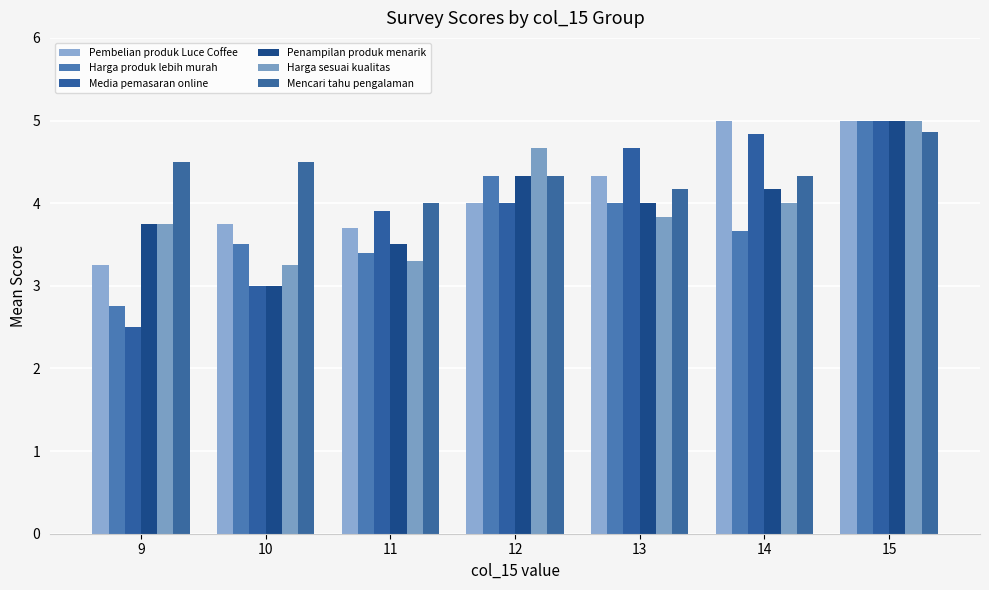

Which category has the lowest value in the Pembelian produk Luce Coffee series?

9